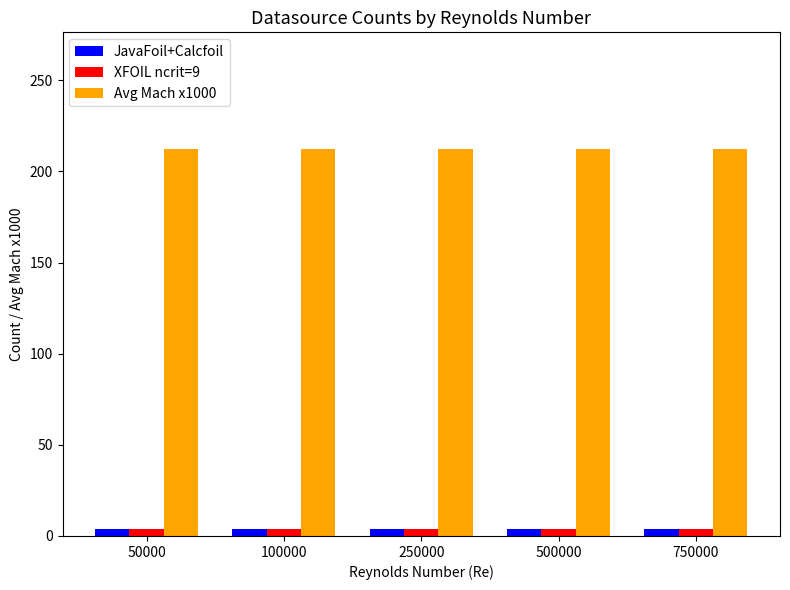

What are all the series names shown in the legend?

JavaFoil+Calcfoil, XFOIL ncrit=9, Avg Mach x1000